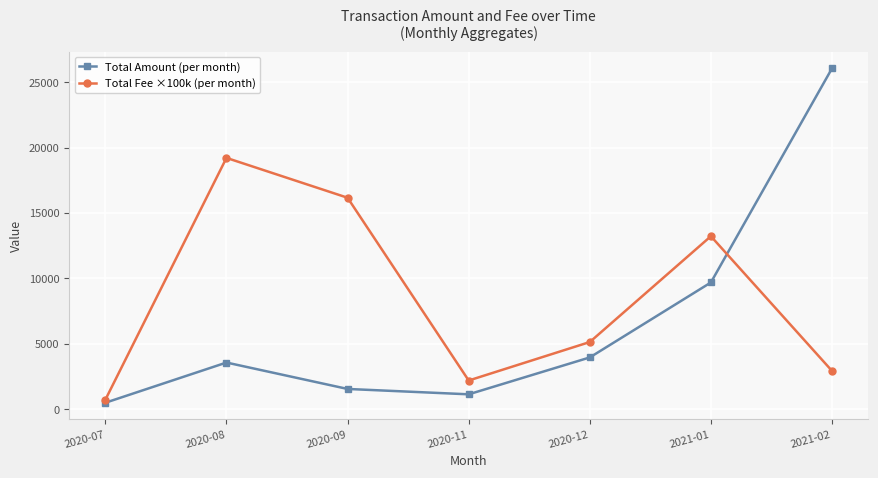

Where does the Total Fee ×100k (per month) series first go above 5145?

2020-08